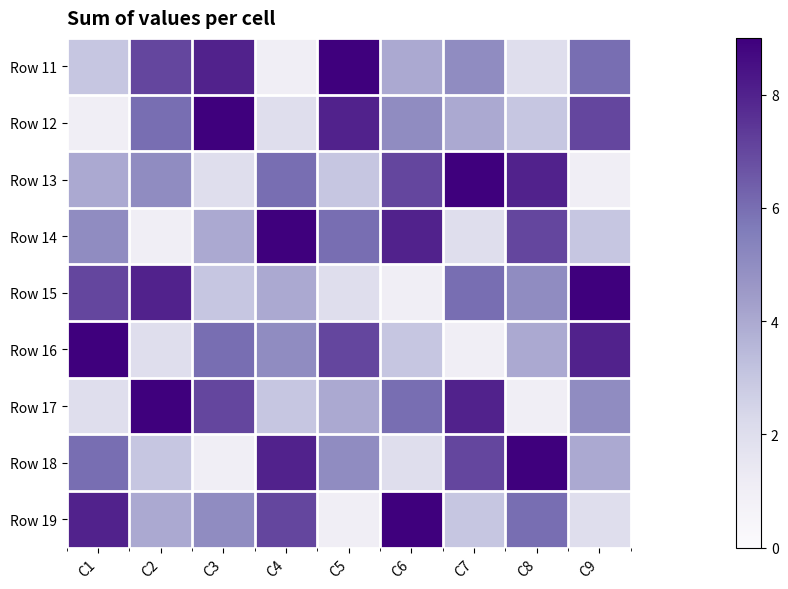

Between C7 and C6, which is larger?

C7